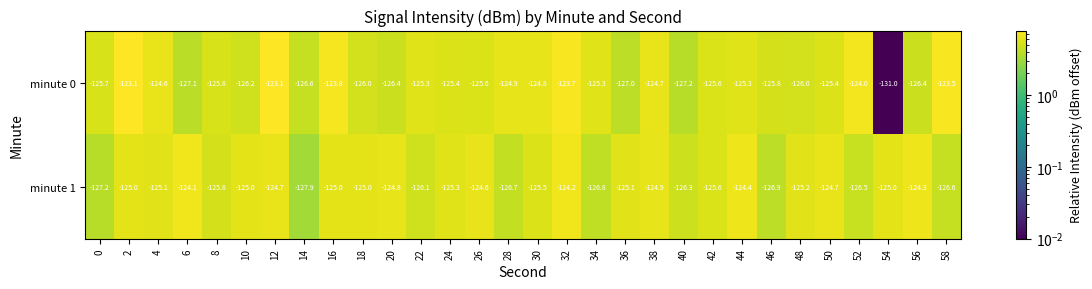

How many series are shown in this chart?

2